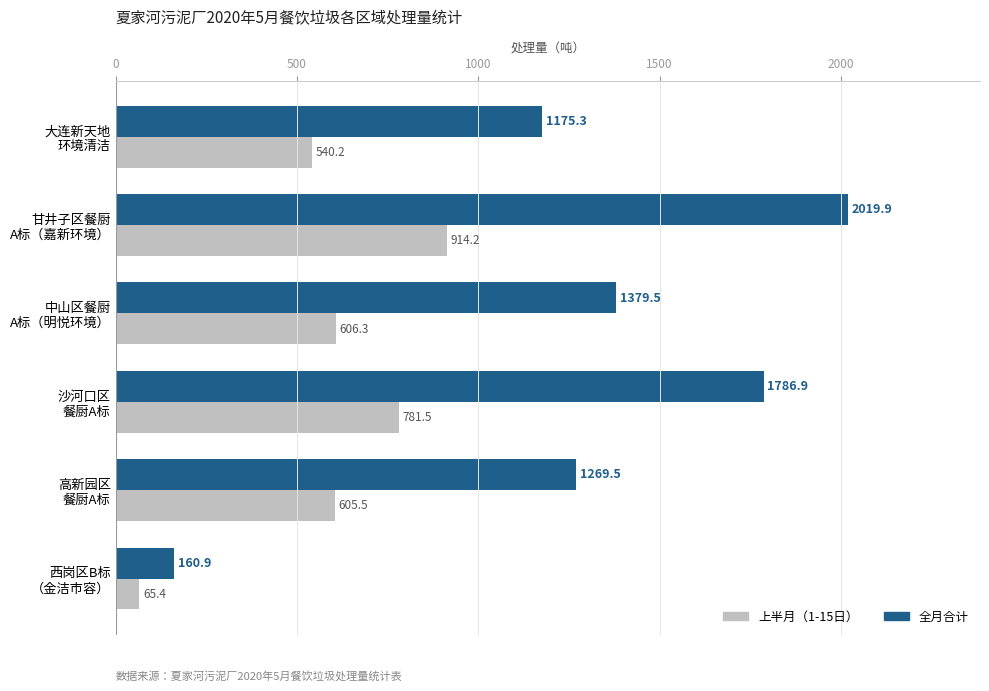

What is the average value of the 上半月（1-15日） series?

585.5